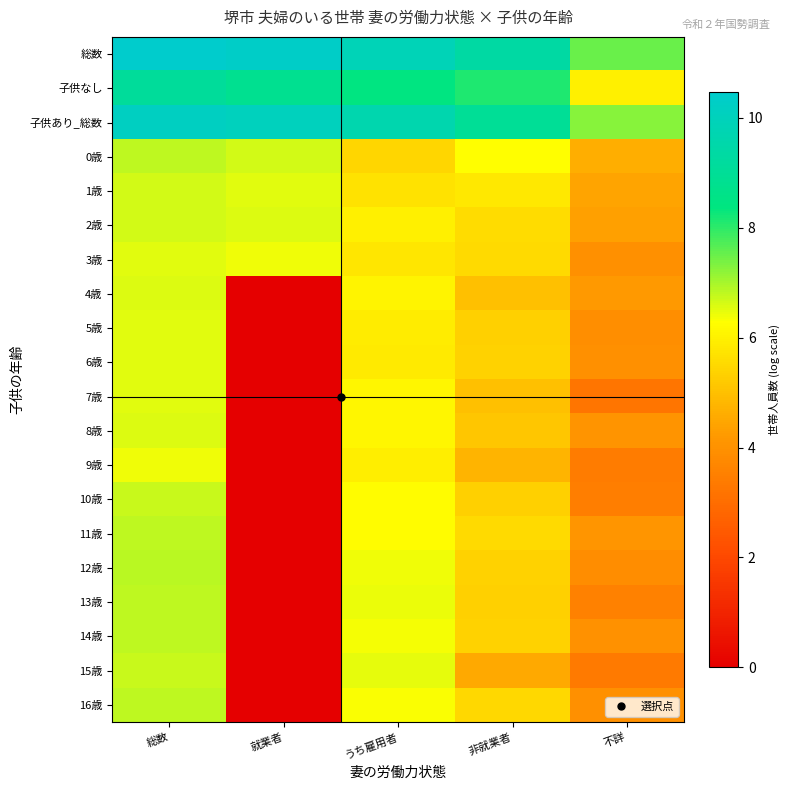

List the series in order of their peak value, highest first.

総数, 子供あり_総数, 子供なし, 12歳, 14歳, 13歳, 16歳, 11歳, 0歳, 10歳, 15歳, 2歳, 1歳, 4歳, 8歳, 5歳, 3歳, 6歳, 7歳, 9歳